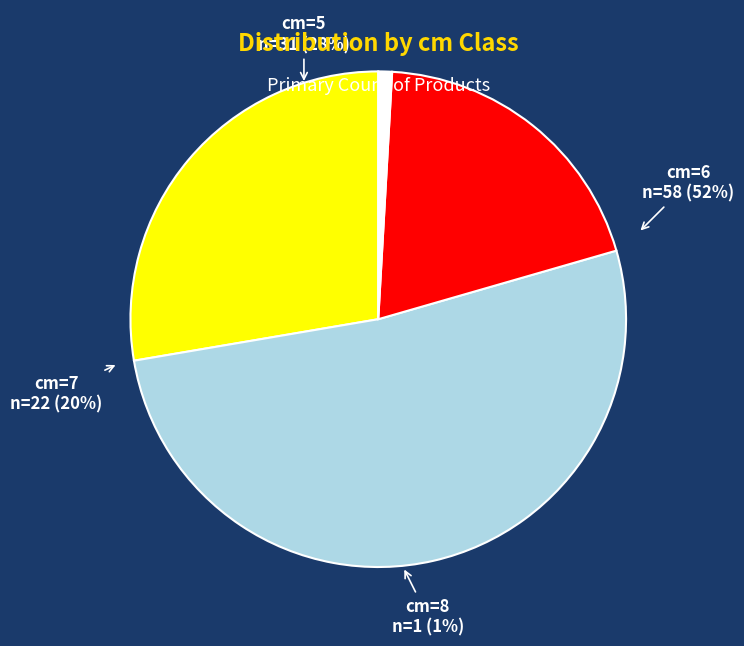

What percentage do 5 and 8 together represent?

28.6%